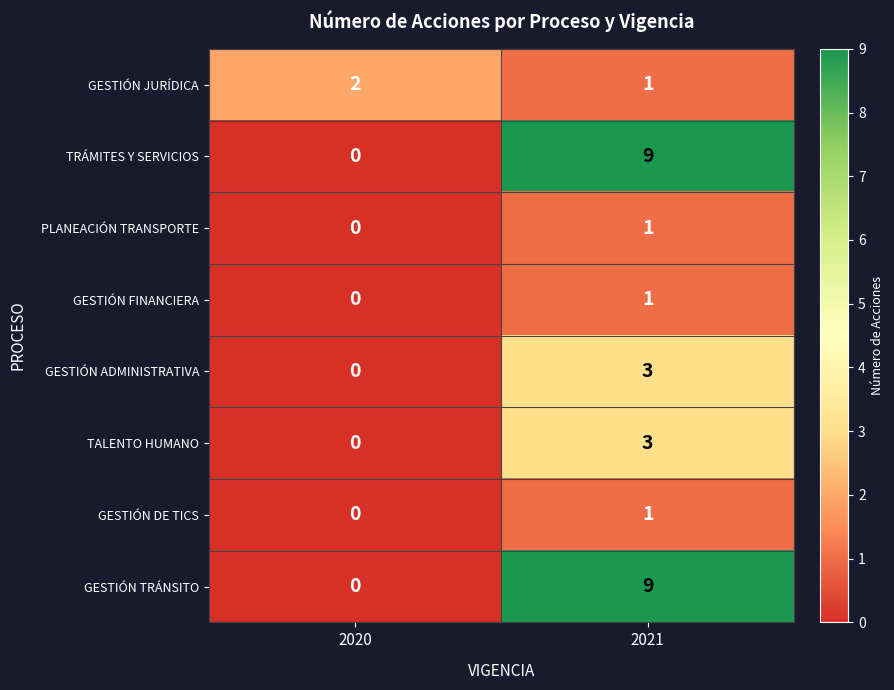

The TRÁMITES Y SERVICIOS series shows 9 at 2021. True or false?

True